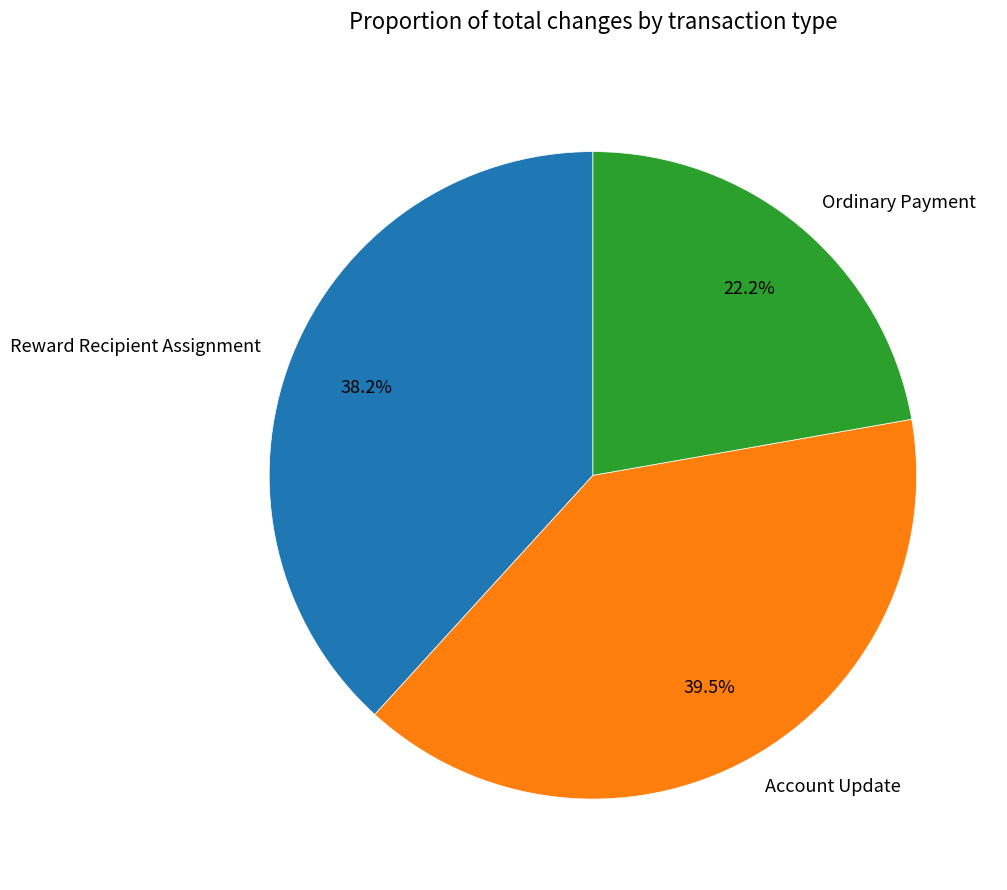

What is the largest slice in the pie chart?

Account Update